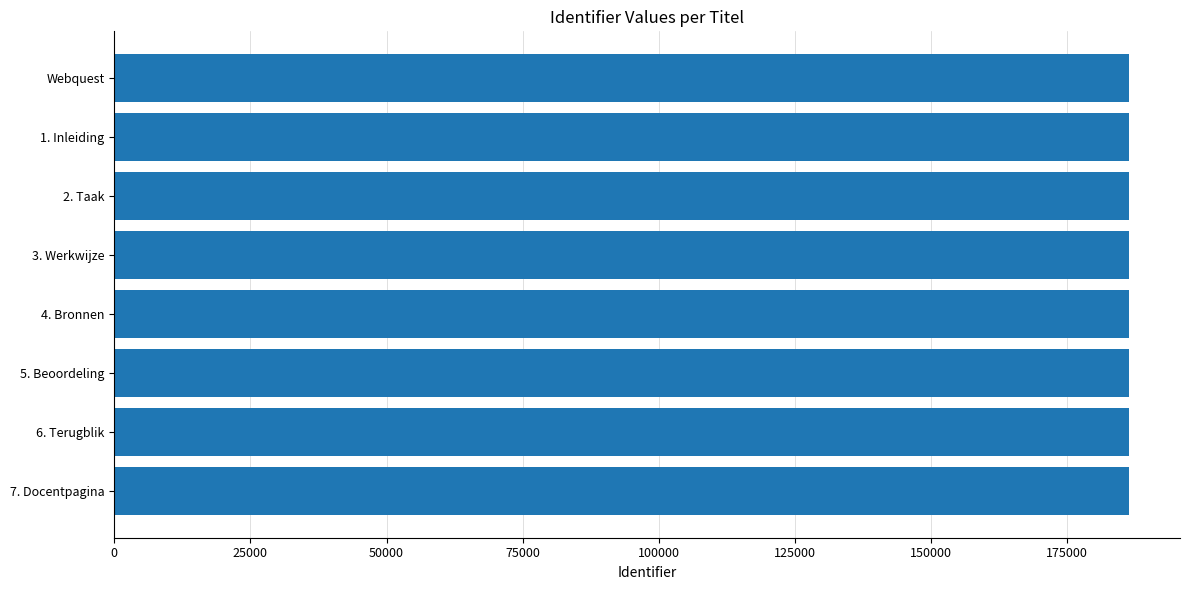

The value at 1. Inleiding is 186380. True or false?

True